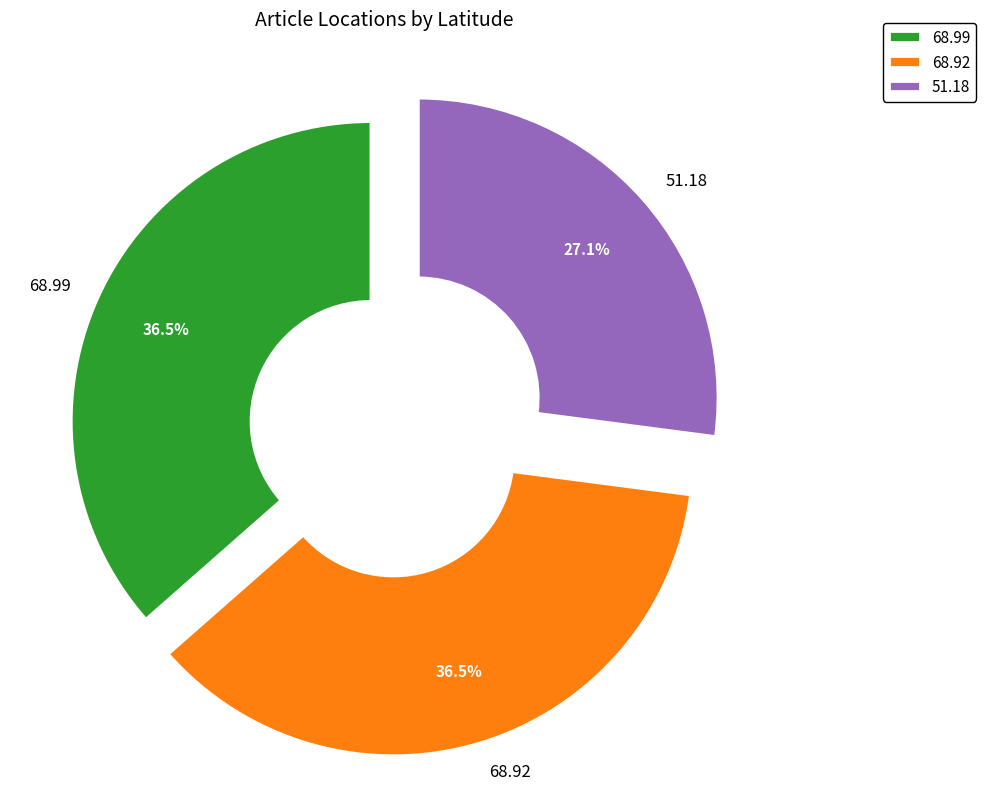

How much of the chart is everything except 68.99?

63.5%